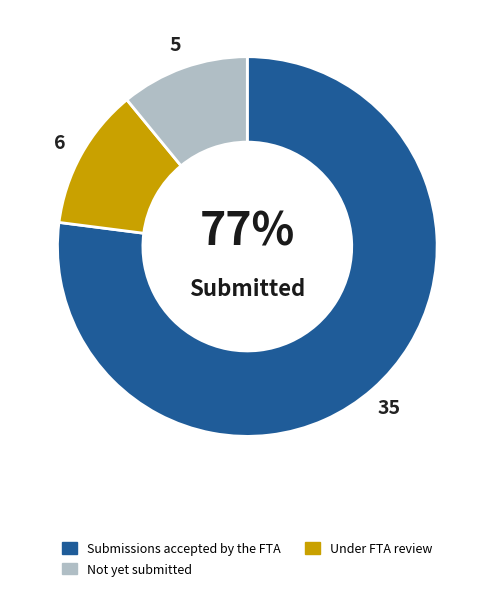

Does any single category account for the majority?

Yes